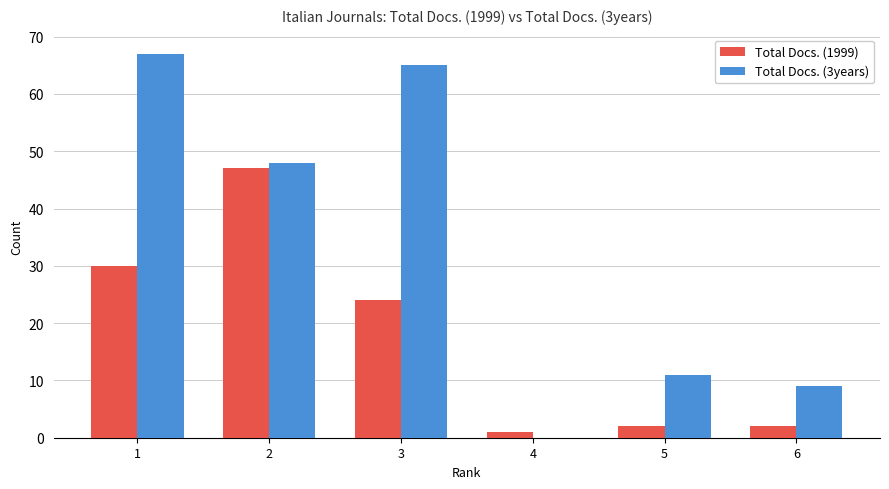

What is the sum of the Total Docs. (3years) values at 4 and 1?

67